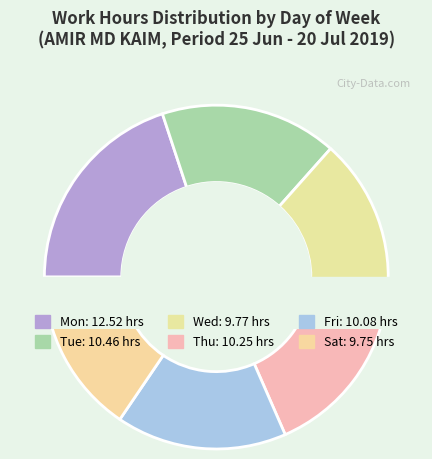

What is the largest slice in the pie chart?

Mon